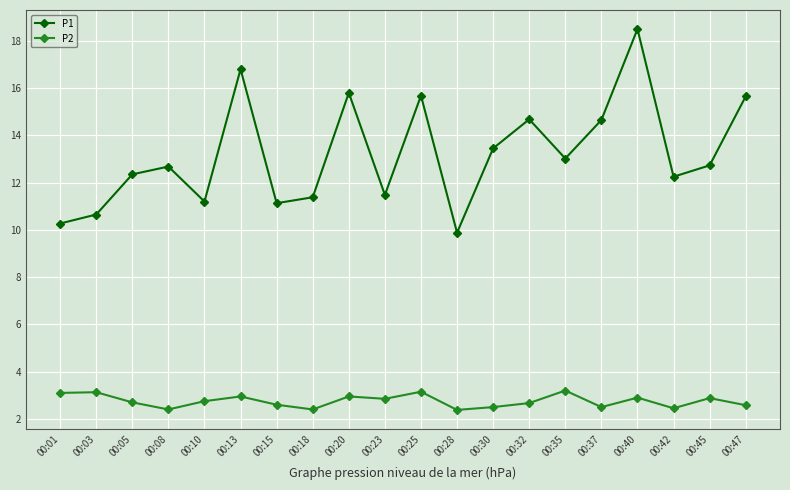

Where is the first local maximum for P1?

00:08